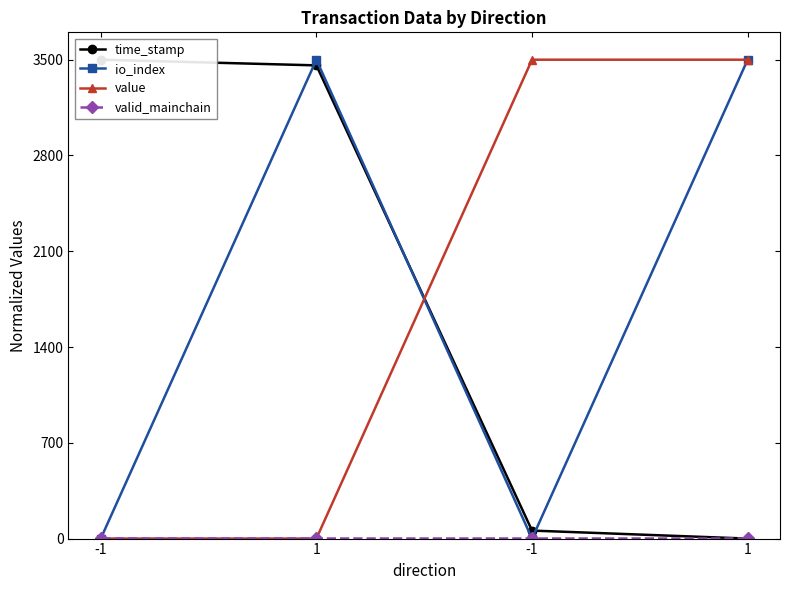

Is this an area chart (filled region under the line)?

No